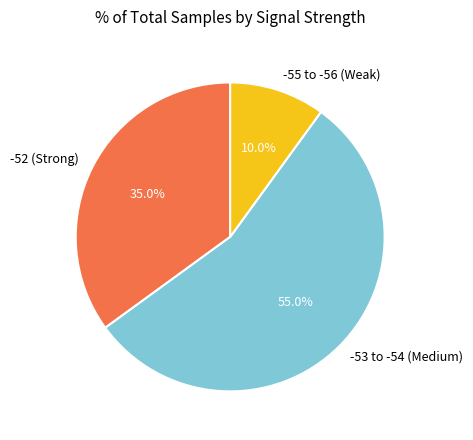

What percentage is NOT represented by -52 (Strong)?

65.0%